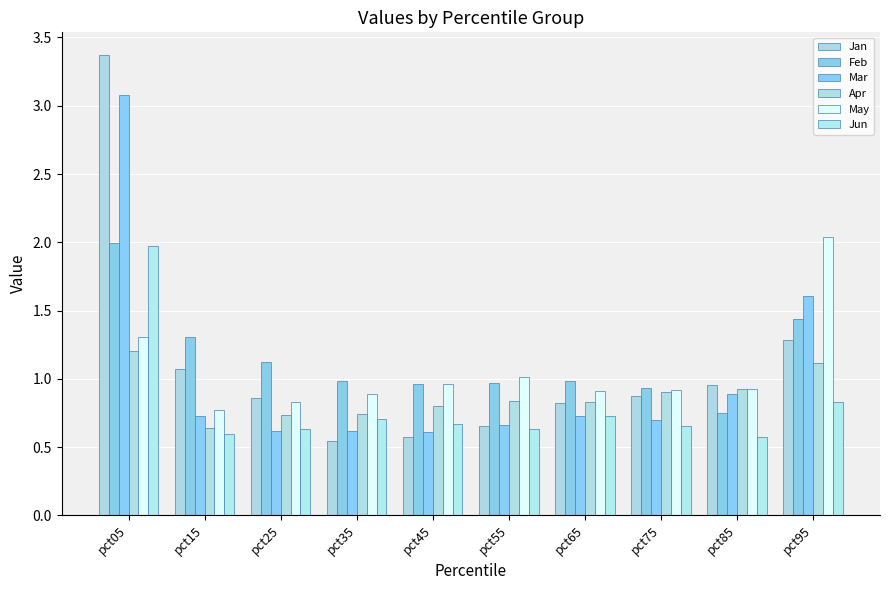

Reading left to right, transcribe all the data shown in this chart.

Jan: 3.4	1.1	0.9	0.5	0.6	0.7	0.8	0.9	1.0	1.3
Feb: 2.0	1.3	1.1	1.0	1.0	1.0	1.0	0.9	0.8	1.4
Mar: 3.1	0.7	0.6	0.6	0.6	0.7	0.7	0.7	0.9	1.6
Apr: 1.2	0.6	0.7	0.7	0.8	0.8	0.8	0.9	0.9	1.1
May: 1.3	0.8	0.8	0.9	1.0	1.0	0.9	0.9	0.9	2.0
Jun: 2.0	0.6	0.6	0.7	0.7	0.6	0.7	0.7	0.6	0.8